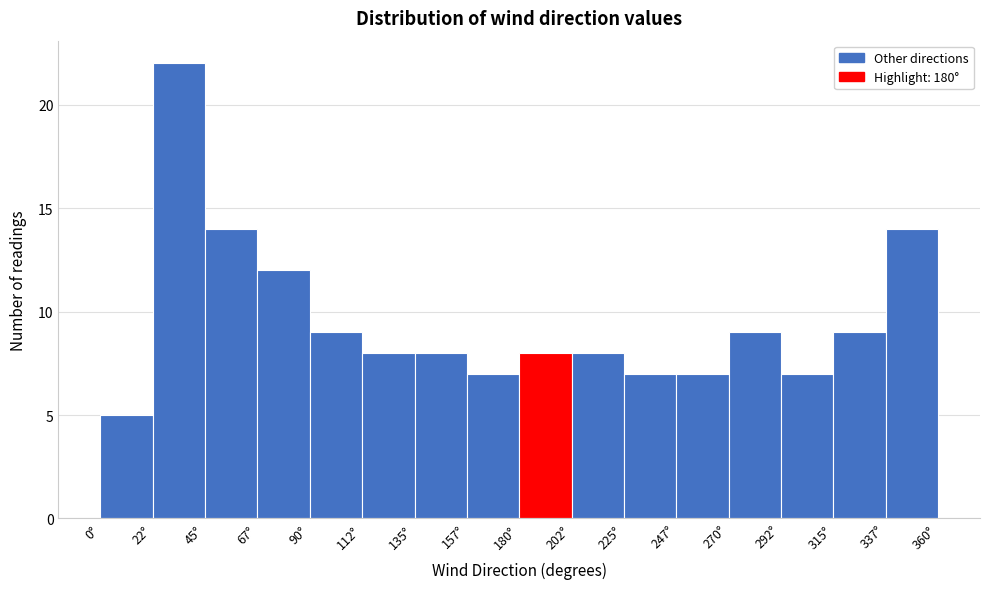

Reading left to right, transcribe this chart: for each bar, give the range it covers on the x-axis and its height. Neither the bar edges nor the heights are printed on the chart, so give them approximately, as read against the axes.

0.0 to 22.5: 5
22.5 to 45.0: 22
45.0 to 67.5: 14
67.5 to 90.0: 12
90.0 to 112.5: 9
112.5 to 135.0: 8
135.0 to 157.5: 8
157.5 to 180.0: 7
180.0 to 202.5: 8
202.5 to 225.0: 8
225.0 to 247.5: 7
247.5 to 270.0: 7
270.0 to 292.5: 9
292.5 to 315.0: 7
315.0 to 337.5: 9
337.5 to 360.0: 14